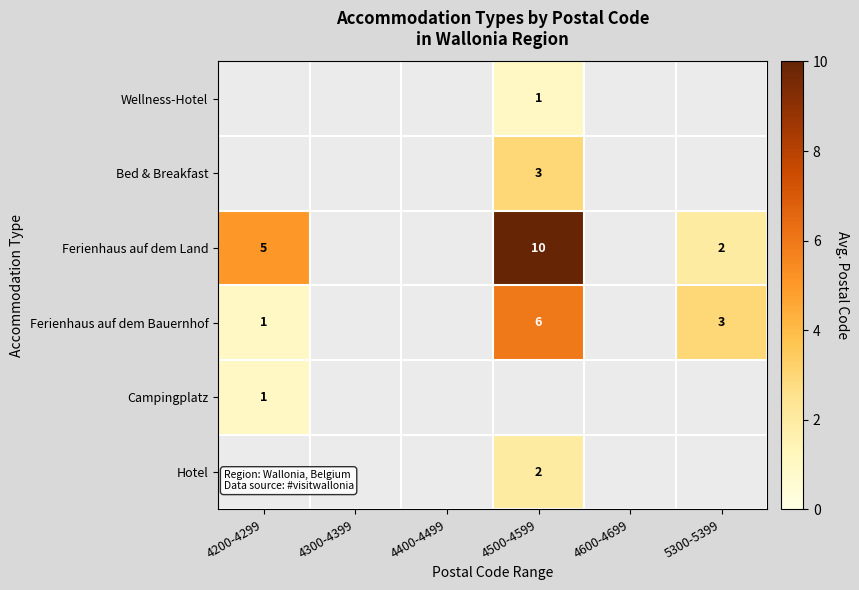

How many series are shown in this chart?

6